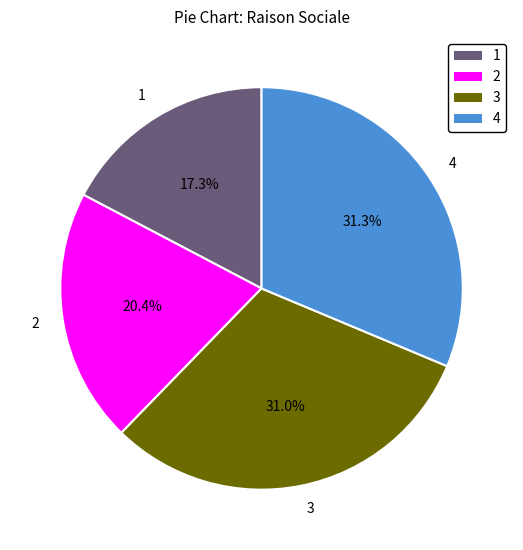

How much of the chart is everything except 2?

79.6%